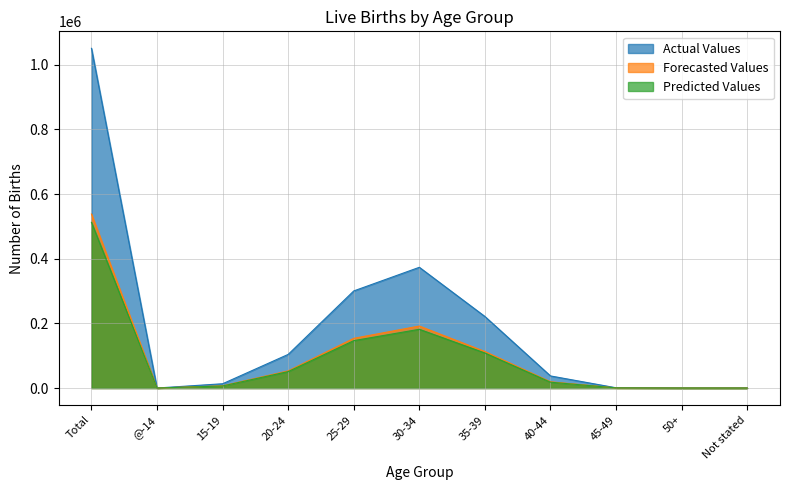

Reading right to left, extract all data points from this chart.

Actual Values: 3	41	802	37437	221272	373490	300384	104060	13274	44	1050807
Forecasted Values: 1	15	385	19330	112914	191778	153788	53157	6879	24	538271
Predicted Values: 2	26	417	18107	108358	181712	146596	50903	6395	20	512536